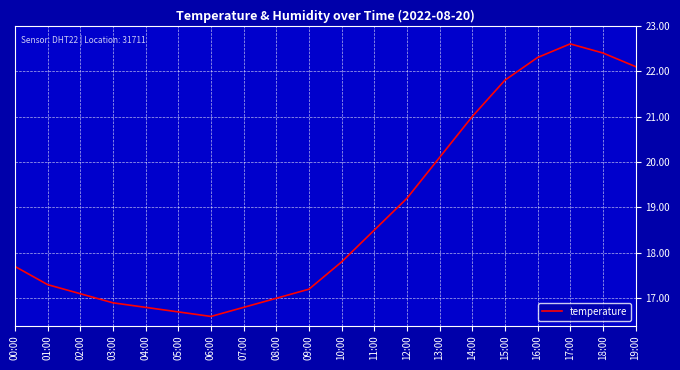

Which label corresponds to the largest value in the chart?

17:00